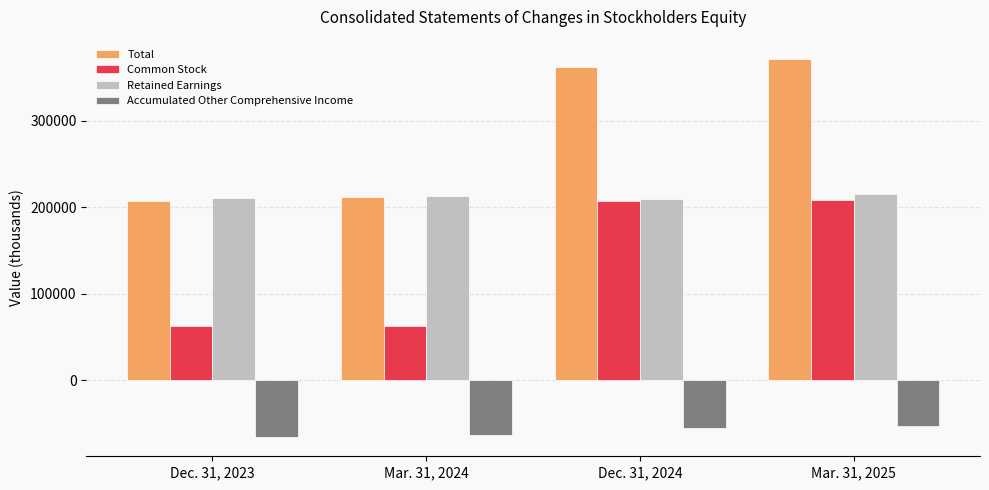

How many data points in Total are less than 362685?

2